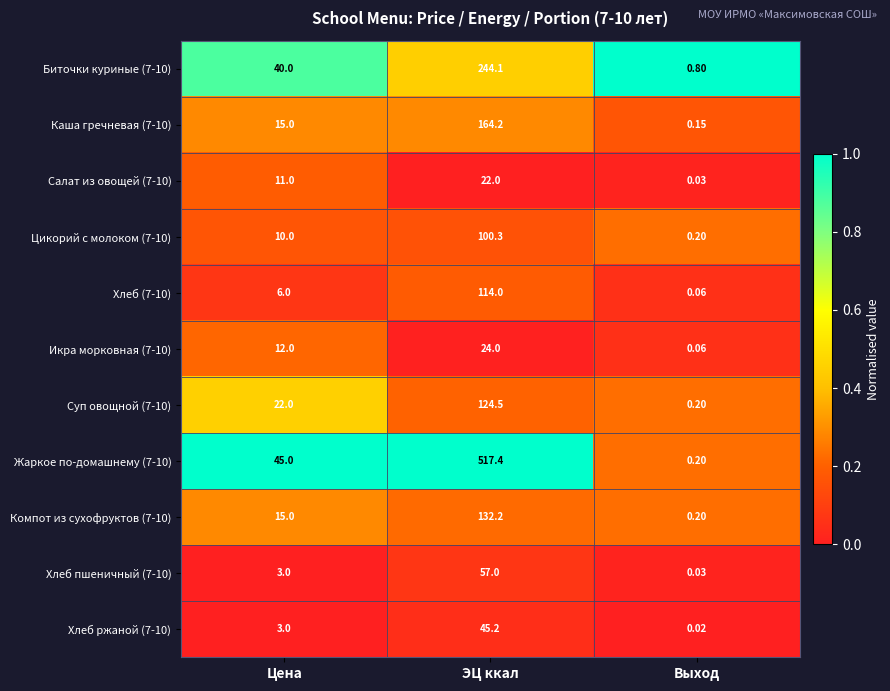

Which category has the highest value in the Биточки куриные (7-10) series?

ЭЦ ккал